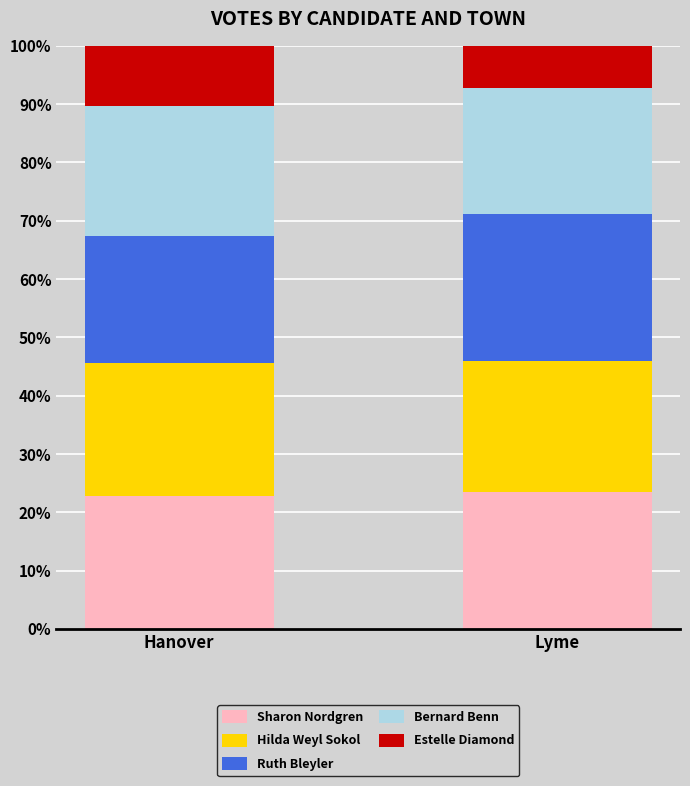

Are the bars grouped side by side (vs. stacked)?

No